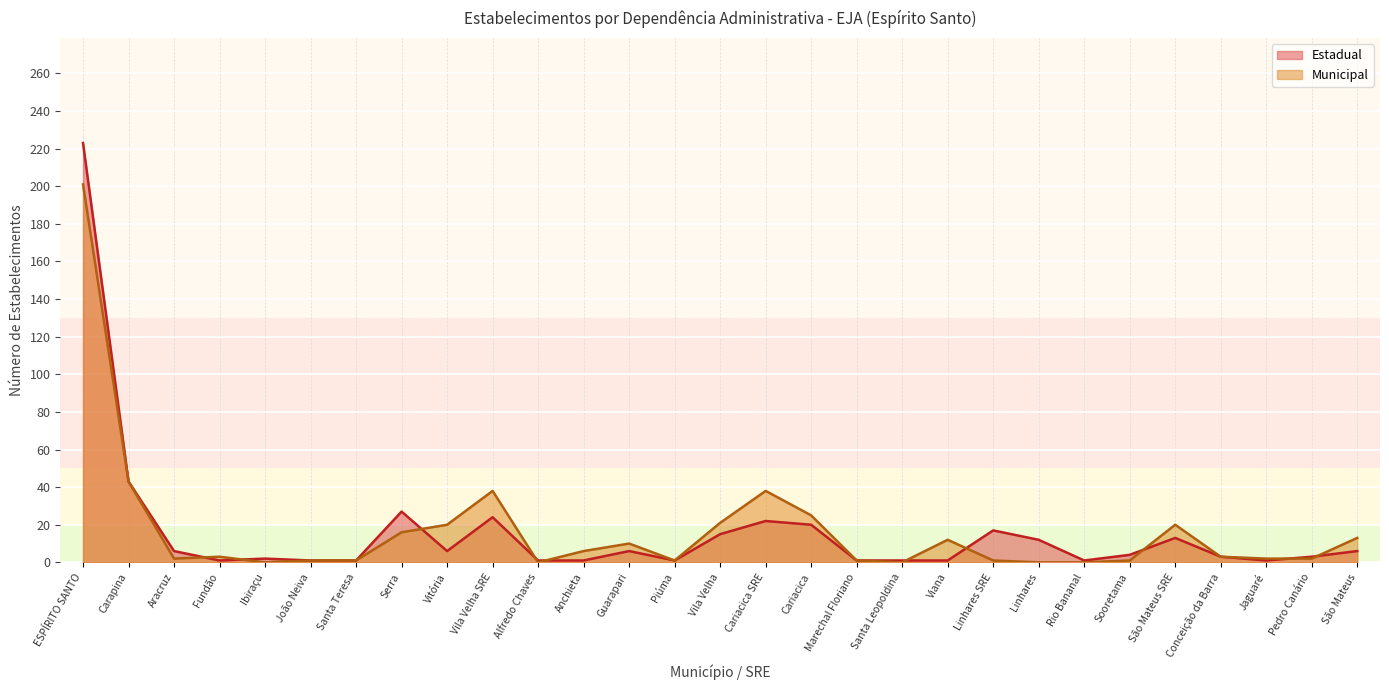

At which category does Municipal reach its first local valley?

Aracruz